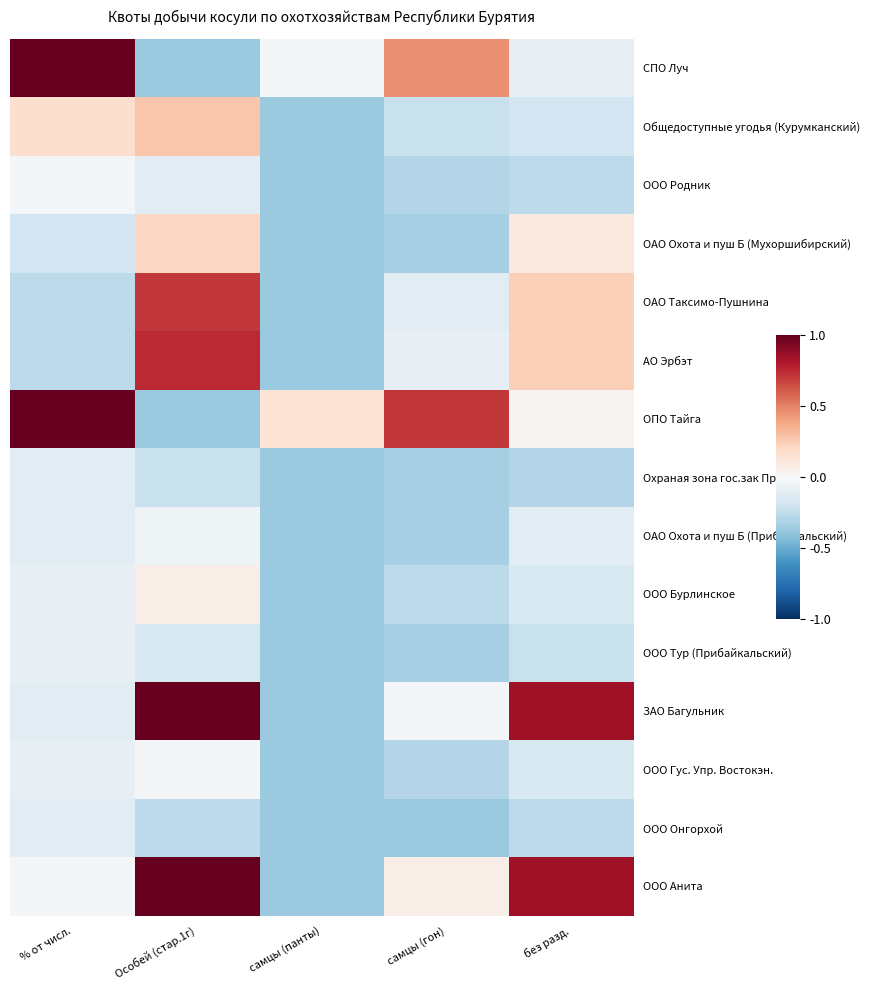

Reading left to right, transcribe all the data shown in this chart.

СПО Луч: % от числ.=1.0	Особей (стар.1г)=-0.4	самцы (панты)=-0.0	самцы (гон)=0.5	без разд.=-0.1
Общедоступные угодья (Курумканский): % от числ.=0.2	Особей (стар.1г)=0.3	самцы (панты)=-0.4	самцы (гон)=-0.2	без разд.=-0.2
ООО Родник: % от числ.=-0.0	Особей (стар.1г)=-0.1	самцы (панты)=-0.4	самцы (гон)=-0.3	без разд.=-0.3
ОАО Охота и пуш Б (Мухоршибирский): % от числ.=-0.2	Особей (стар.1г)=0.2	самцы (панты)=-0.4	самцы (гон)=-0.3	без разд.=0.1
ОАО Таксимо-Пушнина: % от числ.=-0.3	Особей (стар.1г)=0.7	самцы (панты)=-0.4	самцы (гон)=-0.1	без разд.=0.2
АО Эрбэт: % от числ.=-0.3	Особей (стар.1г)=0.7	самцы (панты)=-0.4	самцы (гон)=-0.1	без разд.=0.2
ОПО Тайга: % от числ.=1.0	Особей (стар.1г)=-0.4	самцы (панты)=0.1	самцы (гон)=0.7	без разд.=0.0
Охраная зона гос.зак Приб.: % от числ.=-0.1	Особей (стар.1г)=-0.2	самцы (панты)=-0.4	самцы (гон)=-0.3	без разд.=-0.3
ОАО Охота и пуш Б (Прибайкальский): % от числ.=-0.1	Особей (стар.1г)=-0.0	самцы (панты)=-0.4	самцы (гон)=-0.3	без разд.=-0.1
ООО Бурлинское: % от числ.=-0.1	Особей (стар.1г)=0.1	самцы (панты)=-0.4	самцы (гон)=-0.3	без разд.=-0.2
ООО Тур (Прибайкальский): % от числ.=-0.1	Особей (стар.1г)=-0.2	самцы (панты)=-0.4	самцы (гон)=-0.3	без разд.=-0.2
ЗАО Багульник: % от числ.=-0.1	Особей (стар.1г)=1.0	самцы (панты)=-0.4	самцы (гон)=-0.0	без разд.=0.9
ООО Гус. Упр. Востокэн.: % от числ.=-0.1	Особей (стар.1г)=-0.0	самцы (панты)=-0.4	самцы (гон)=-0.3	без разд.=-0.2
ООО Онгорхой: % от числ.=-0.1	Особей (стар.1г)=-0.3	самцы (панты)=-0.4	самцы (гон)=-0.4	без разд.=-0.3
ООО Анита: % от числ.=-0.0	Особей (стар.1г)=1.0	самцы (панты)=-0.4	самцы (гон)=0.1	без разд.=0.9